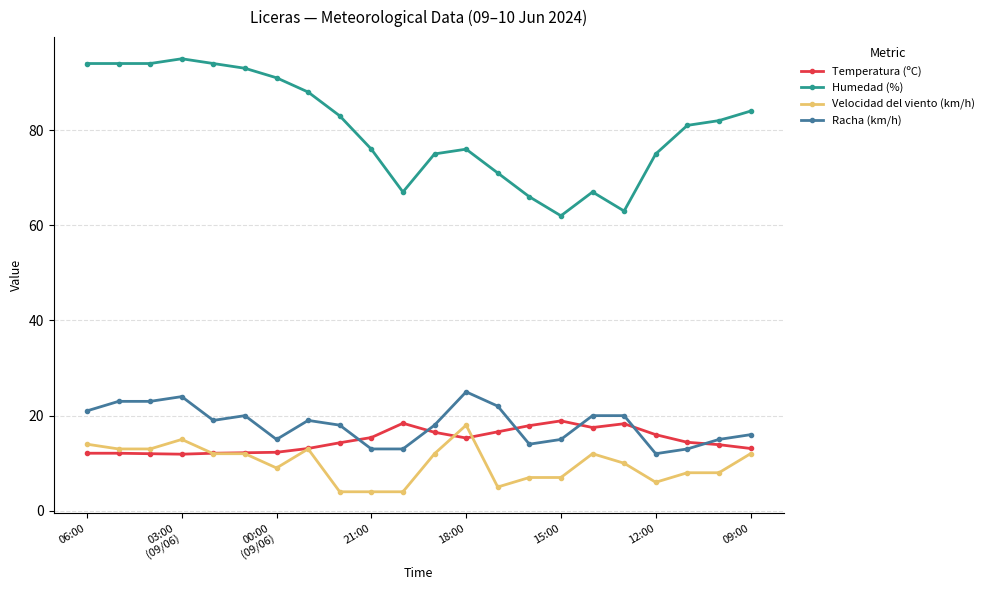

How many categories are shown in the chart?

22